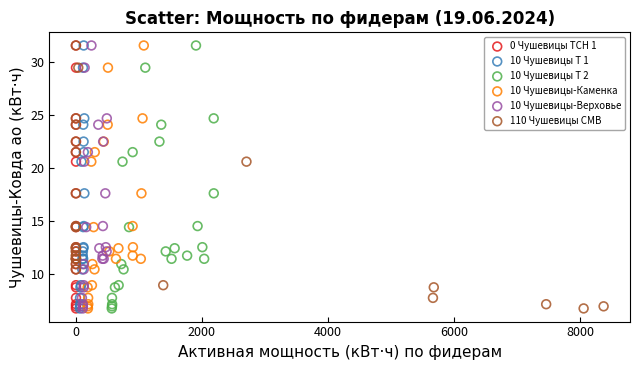

What are all the series names shown in the legend?

0 Чушевицы ТСН 1, 10 Чушевицы Т 1, 10 Чушевицы Т 2, 10 Чушевицы-Каменка, 10 Чушевицы-Верховье, 110 Чушевицы СМВ